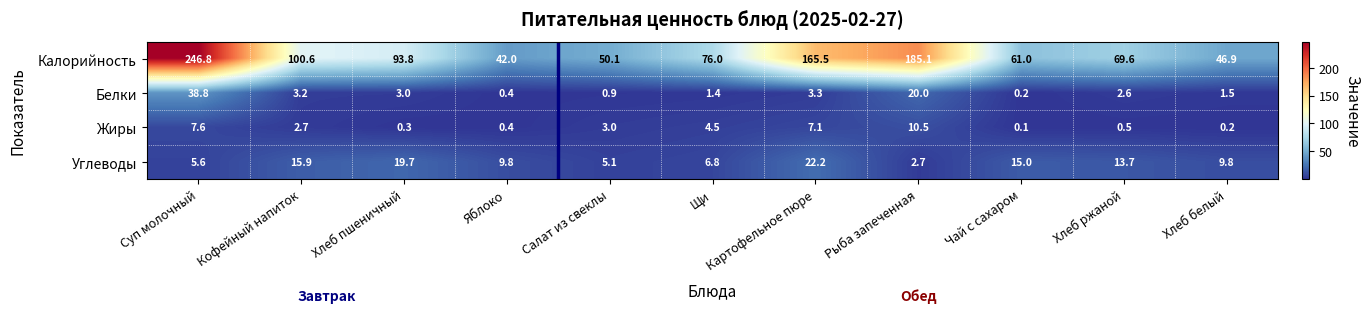

At which category is the sum across all series the highest?

Суп молочный